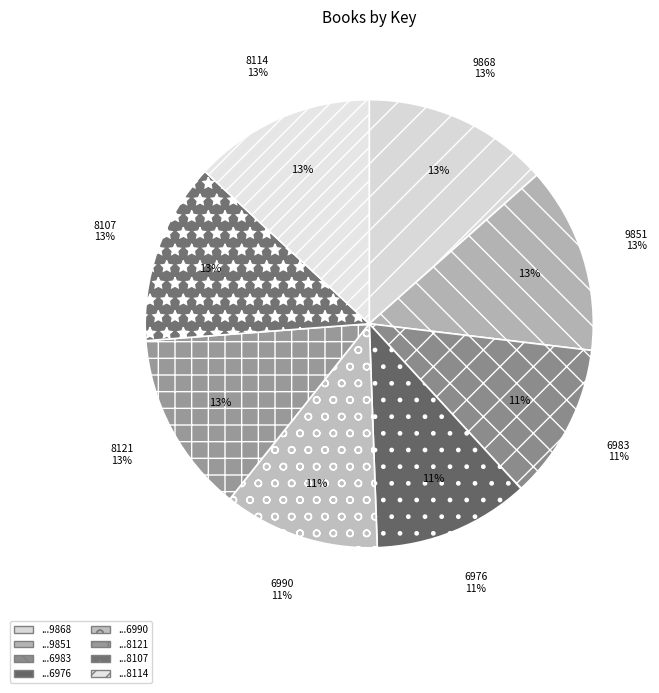

Combined, do 9781665929851 and 9781665918107 account for over 50%?

No